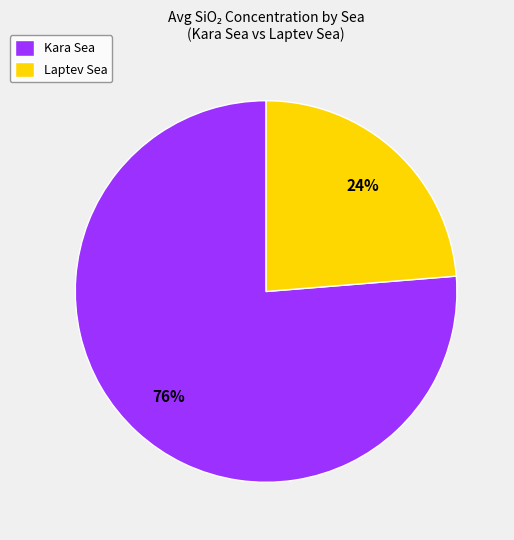

Which slice represents more than half of the pie?

Kara Sea